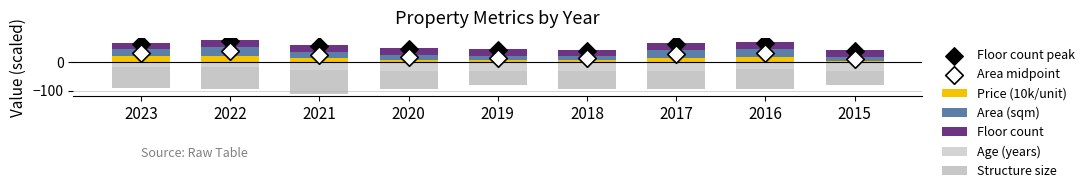

Which series contains the lowest Y value?

Structure size